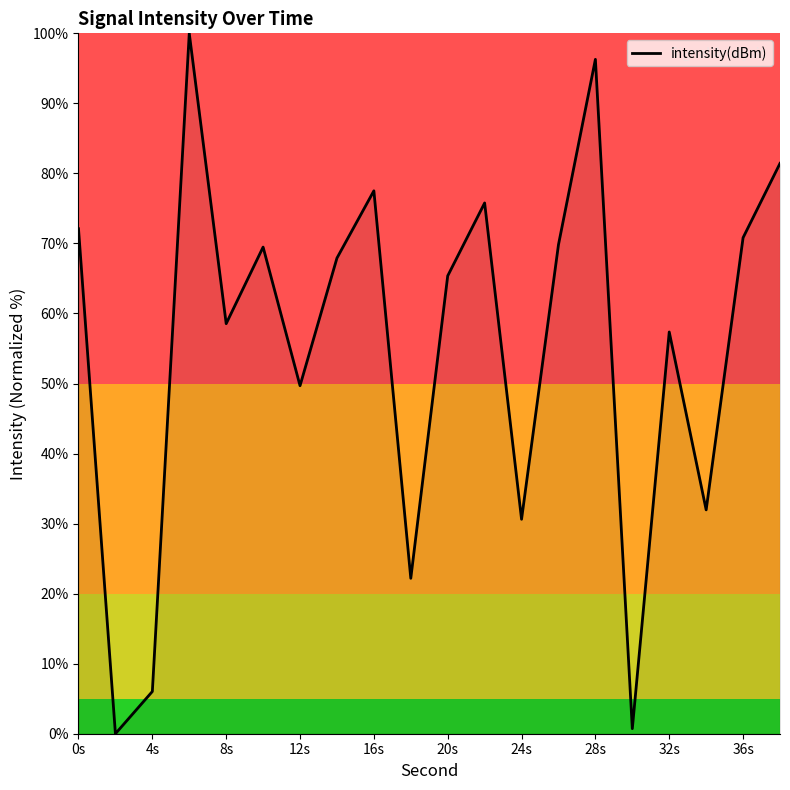

What is the greatest value displayed?

100.0